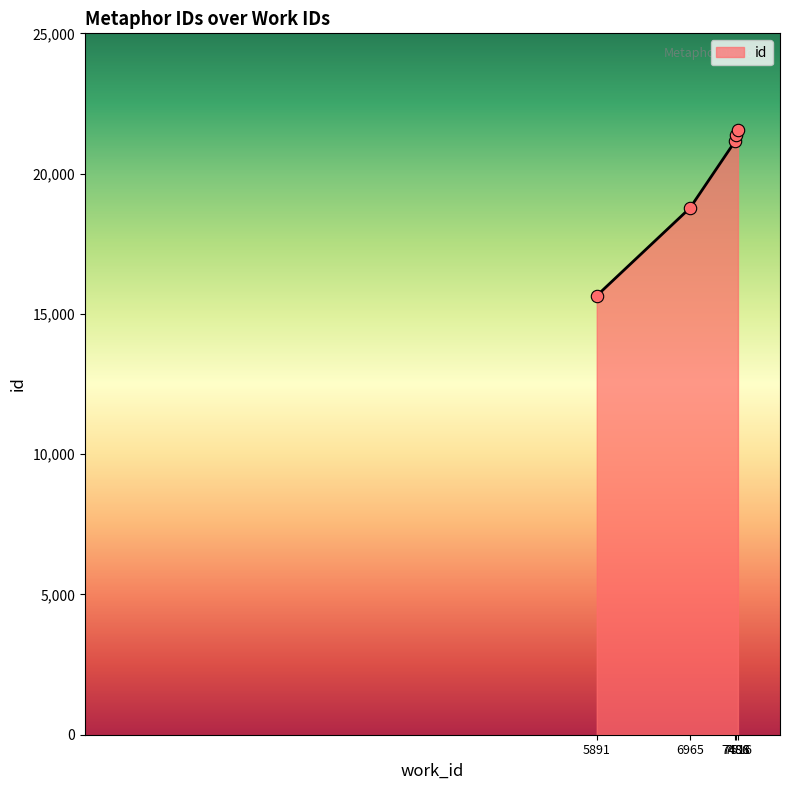

Approximately how many times larger is the value at 7486 compared to 6965?

1.1